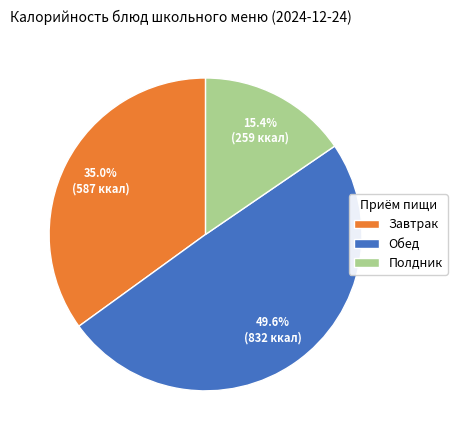

What is the total percentage of Полдник and Обед?

65.0%